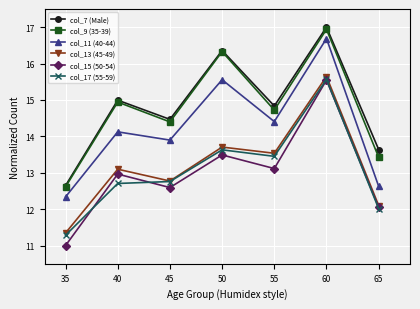

At which label is col_9 (35-39) closest to 14?

45